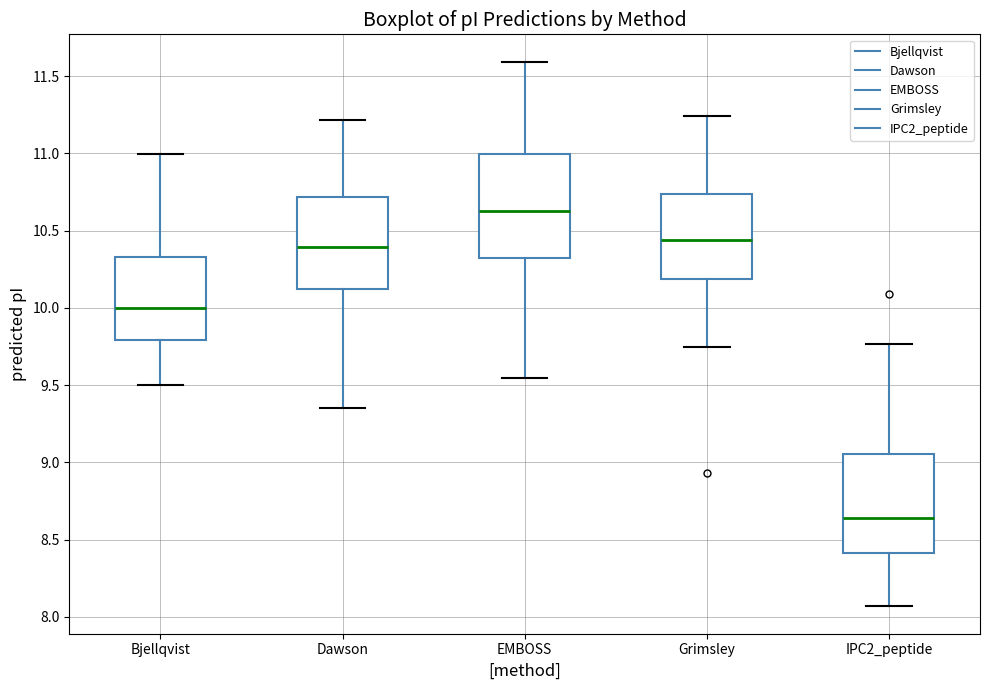

Where is the lower edge of the box for EMBOSS on the y-axis? The values are not printed on the chart, so give them approximately, as read against the axis.

10.30